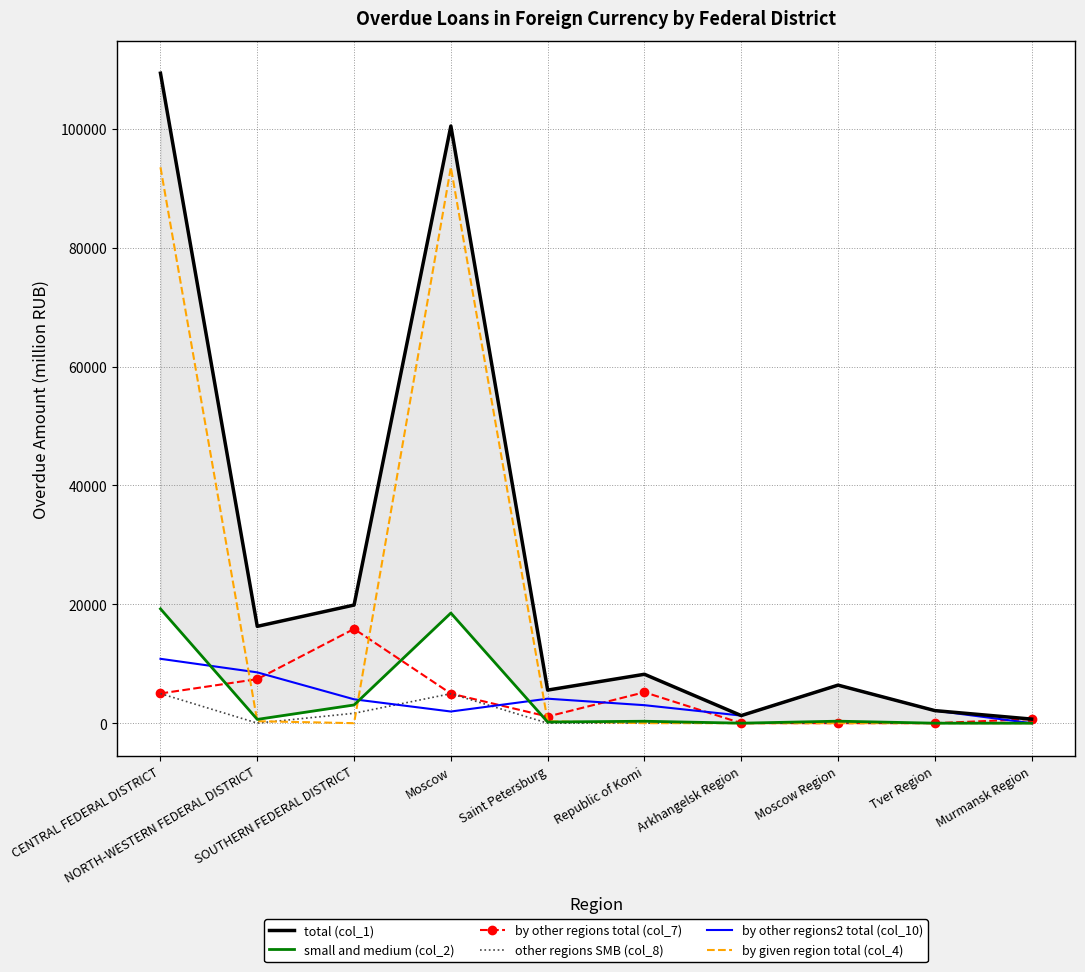

True or false: small and medium (col_2) and by given region total (col_4) intersect in this chart.

True